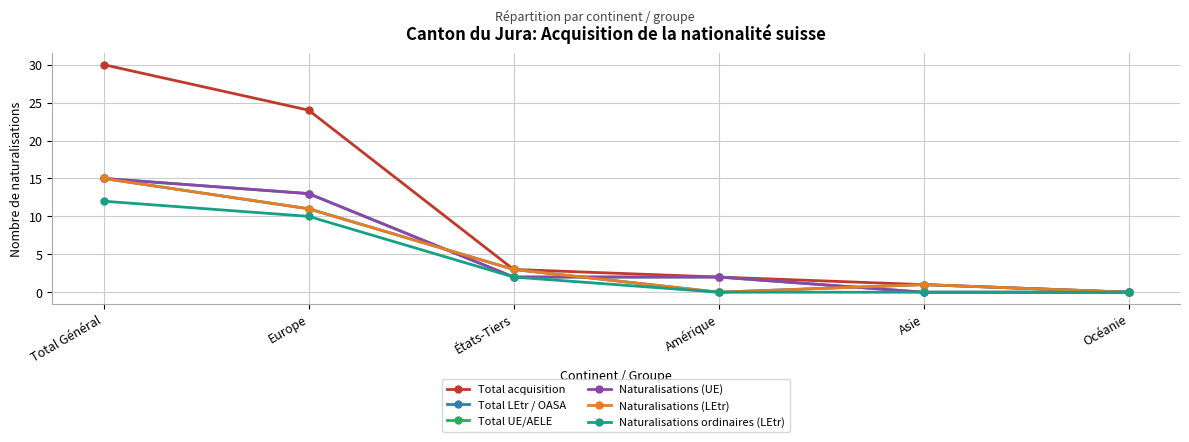

Reading left to right, extract all data points from this chart.

Total acquisition: 30	24	3	2	1	0
Total LEtr / OASA: 15	11	3	0	1	0
Total UE/AELE: 15	13	2	2	0	0
Naturalisations (UE): 15	13	2	2	0	0
Naturalisations (LEtr): 15	11	3	0	1	0
Naturalisations ordinaires (LEtr): 12	10	2	0	0	0